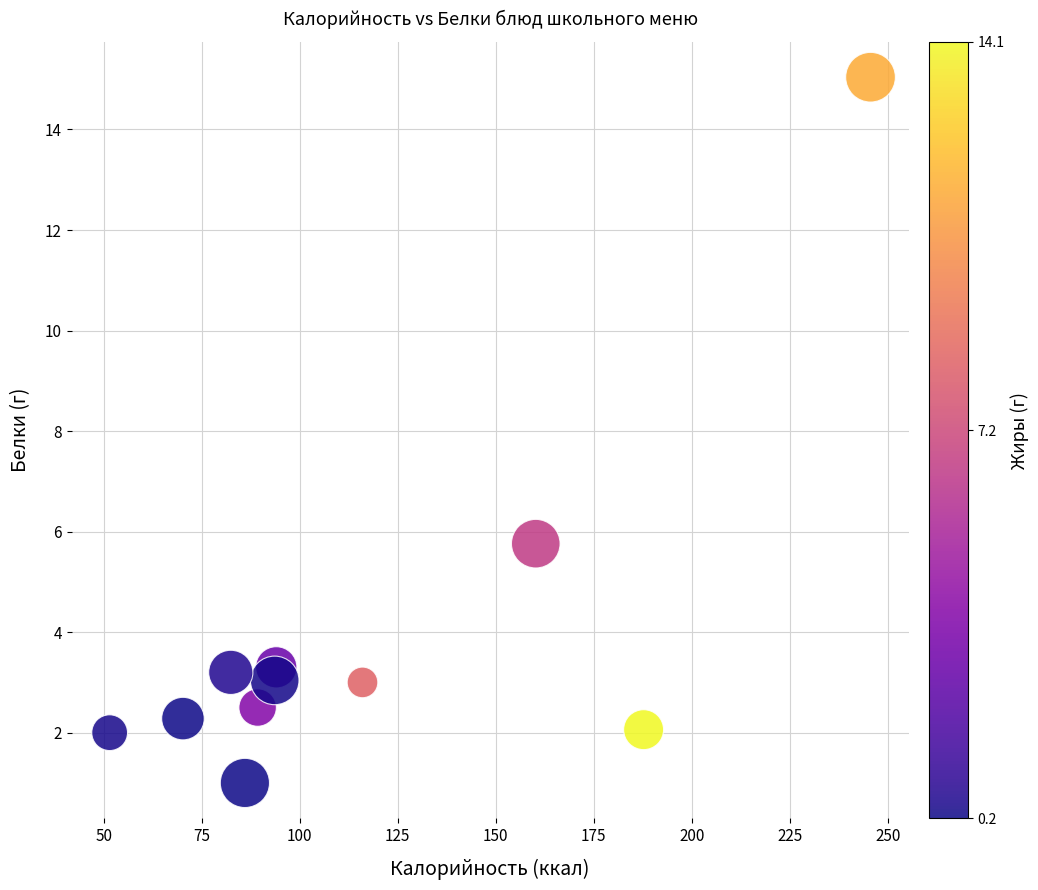

What Y value in the scatter plot is closest to 8?

5.8